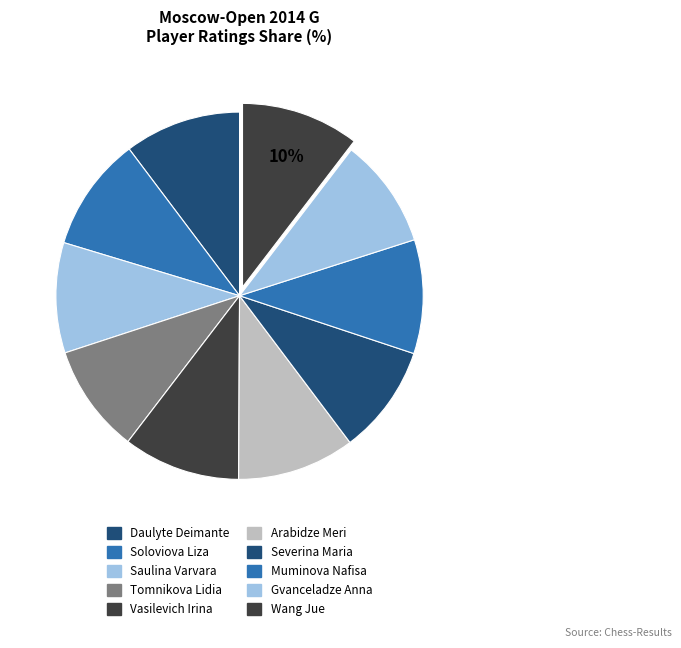

What percentage do Daulyte Deimante and Arabidze Meri together represent?

20.6%